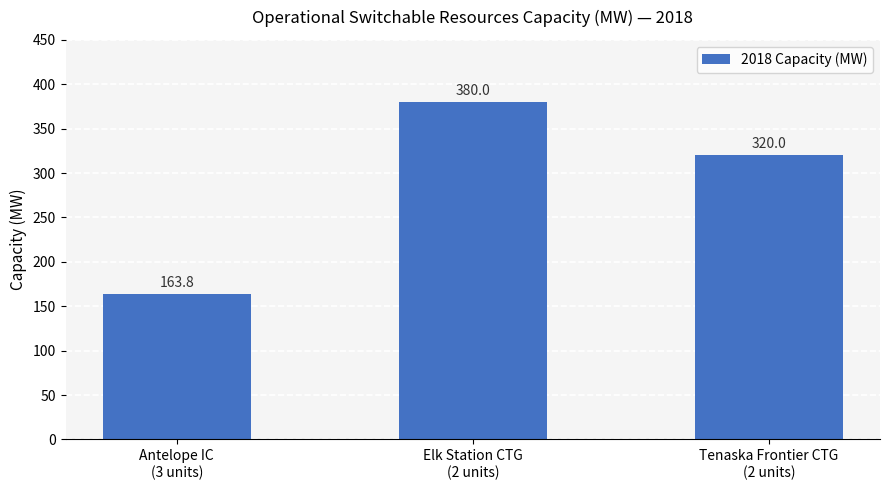

How many data points are less than 320?

1